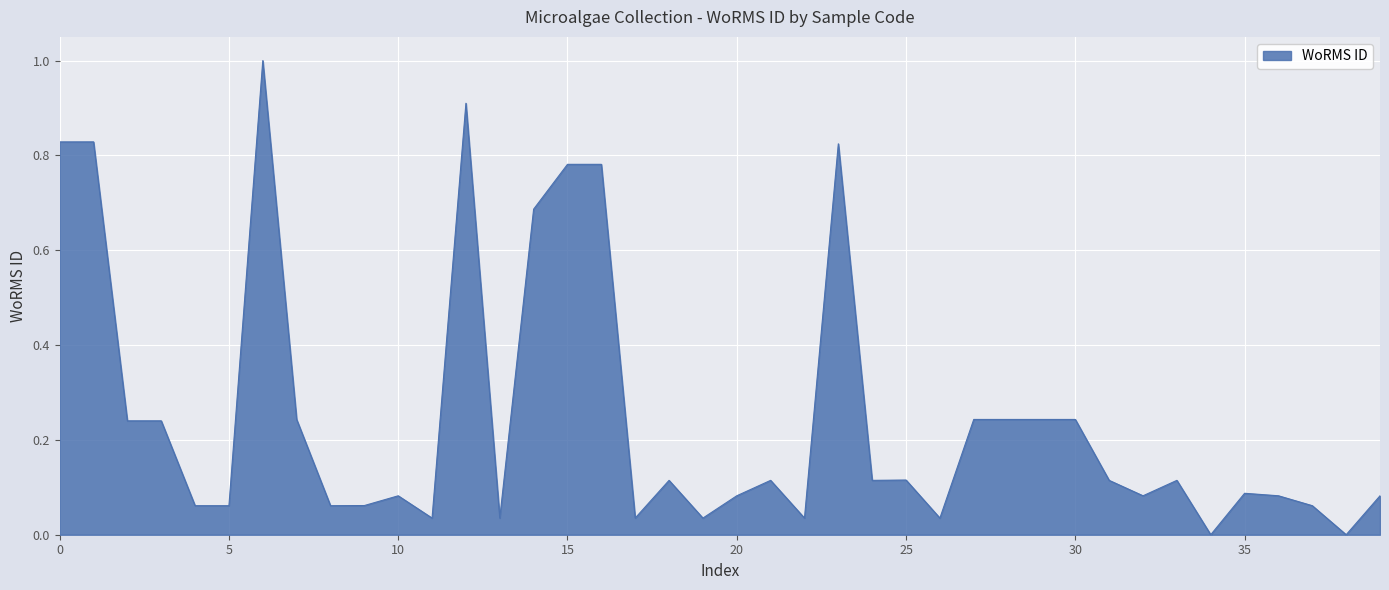

What is the maximum value shown in the chart?

1.0